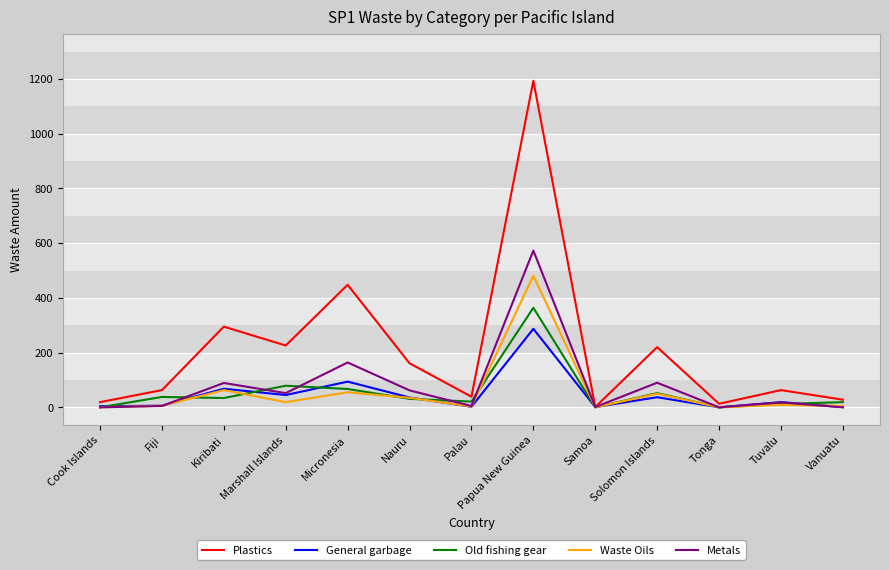

Rank the series by their maximum value, from lowest to highest.

General garbage, Old fishing gear, Waste Oils, Metals, Plastics